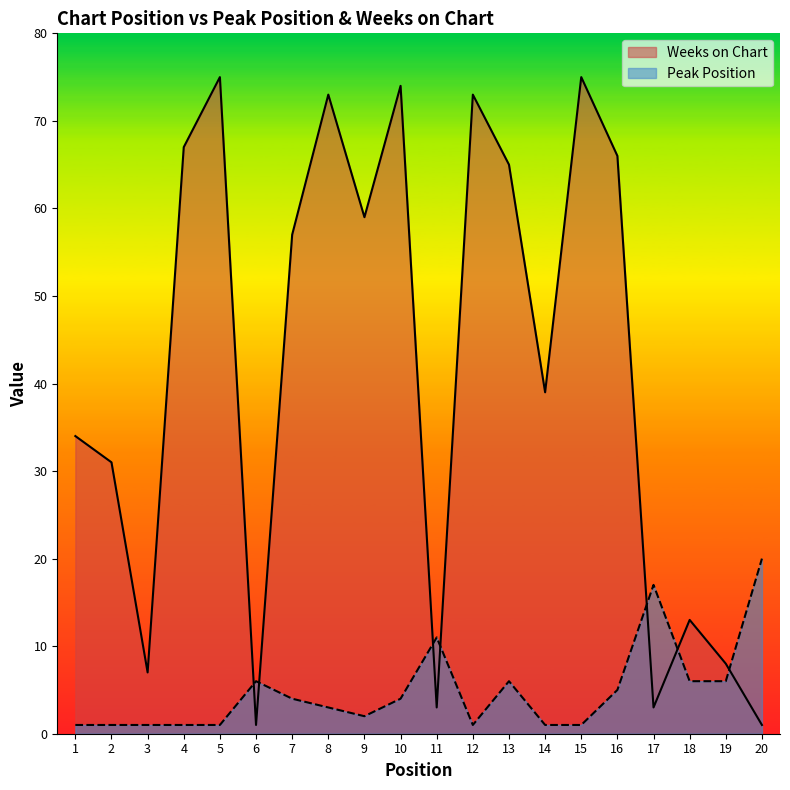

Does the chart have visible grid lines?

No